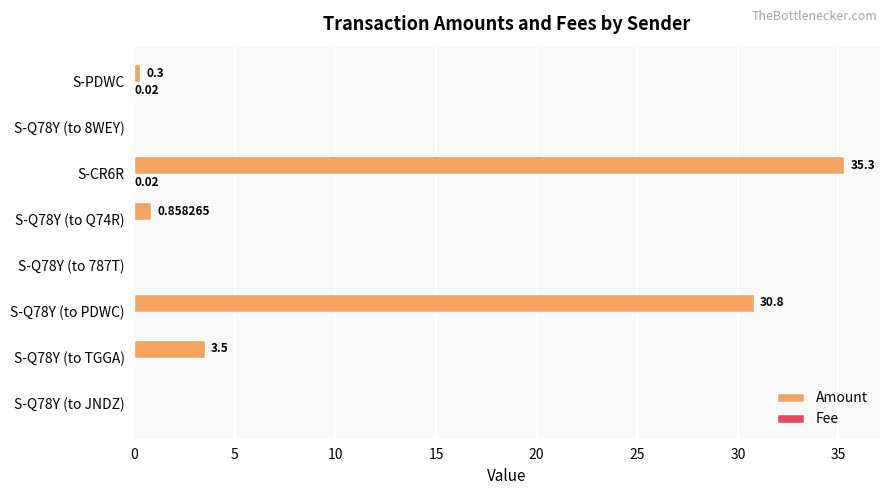

At which category is the sum across all series the highest?

S-CR6R